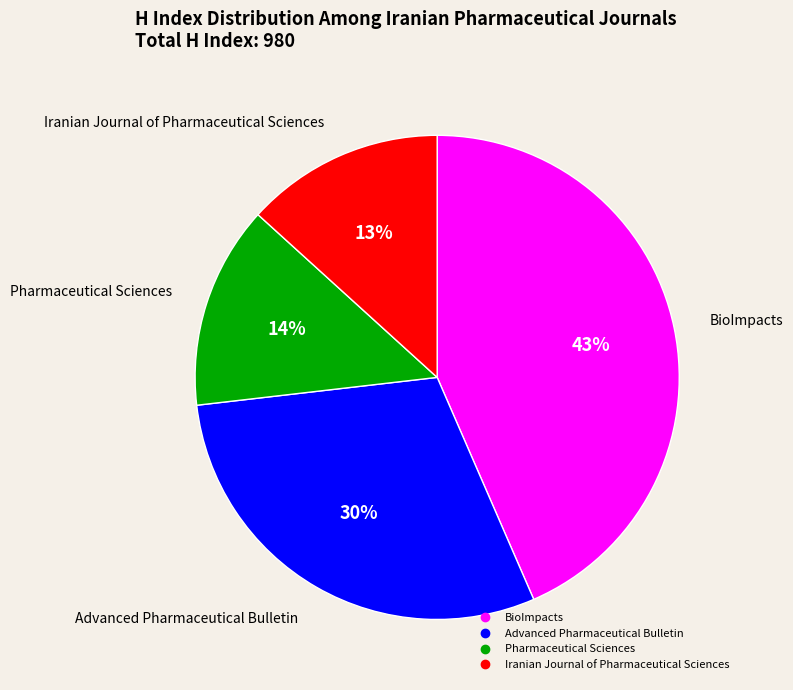

To the nearest percent, what percentage of the pie is Pharmaceutical Sciences?

14%